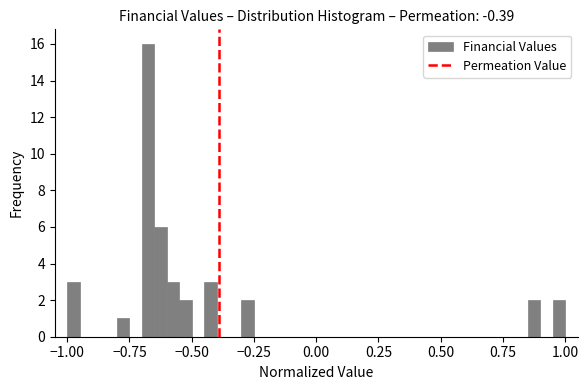

Around what value on the x-axis is the tallest bar? Give the approximate position of its centre, as read against the axis.

-0.65